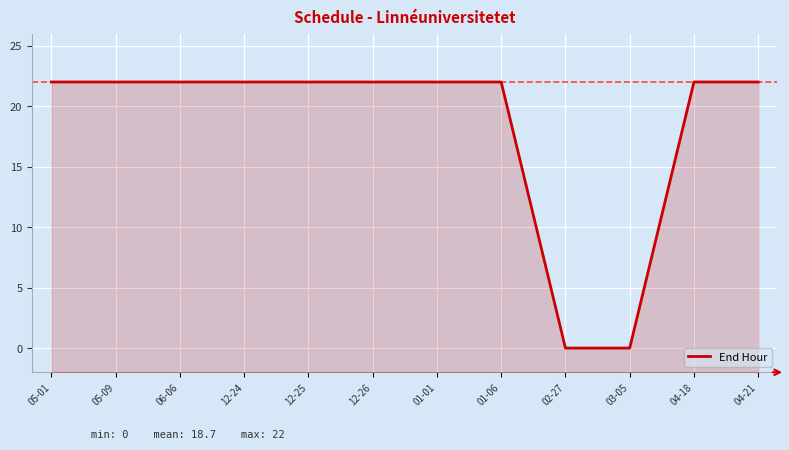

What is the sum of all values?

220